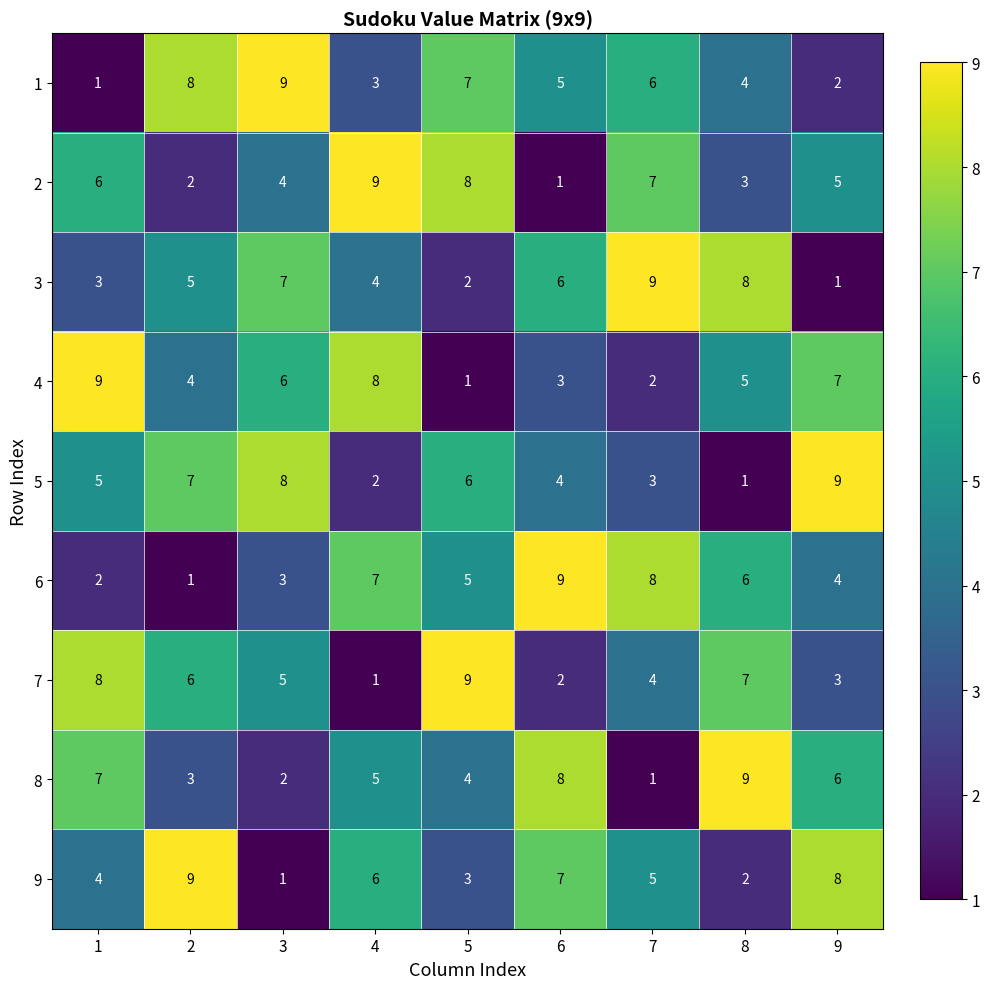

Count the 9 values in the range 3 to 7.

5